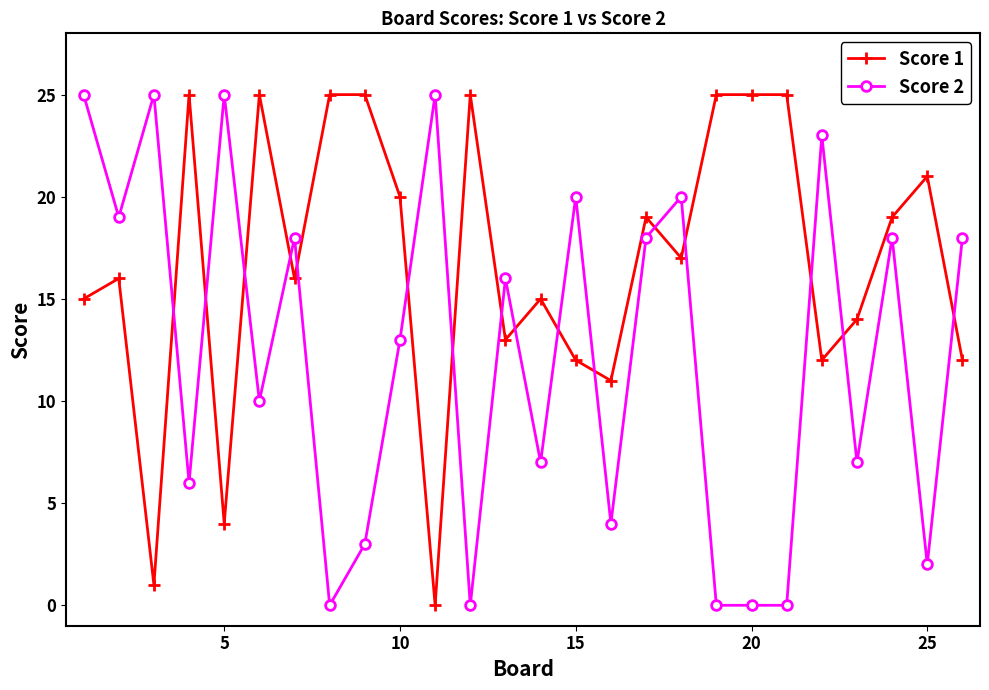

What is the difference between the maximum and minimum values in the Score 2 series?

25